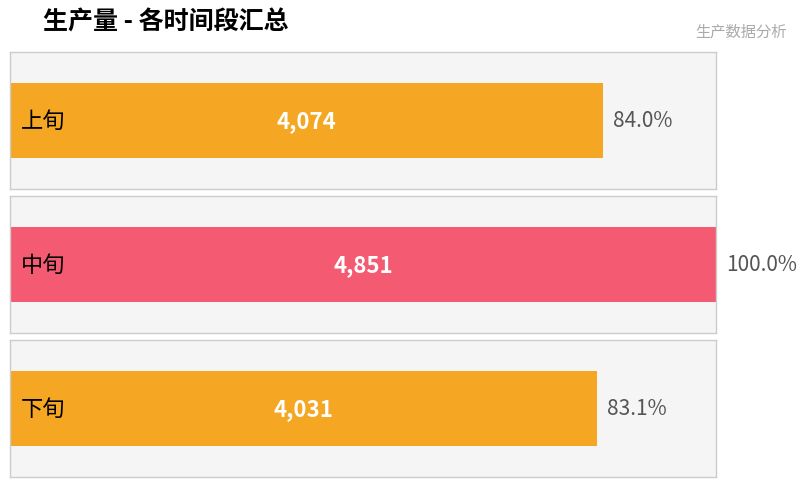

Are the bars horizontal?

Yes